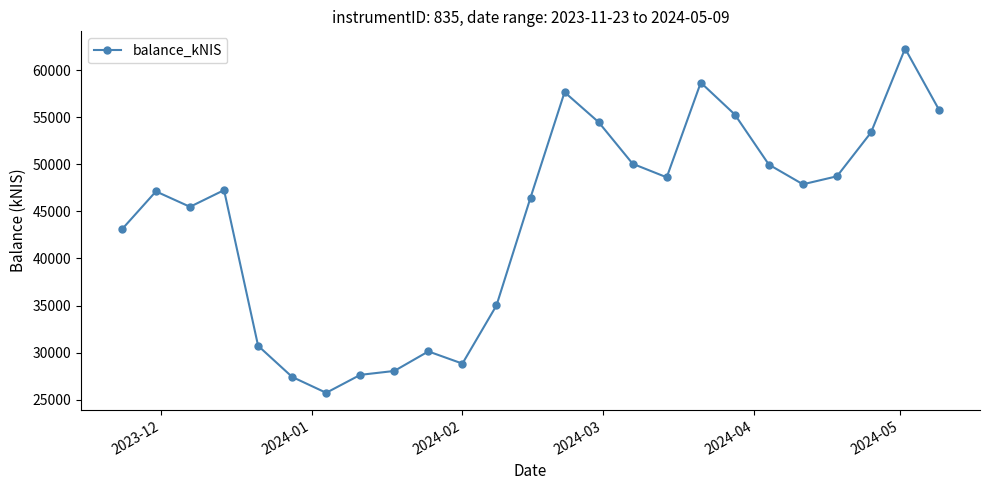

How many lines are shown in the chart?

1